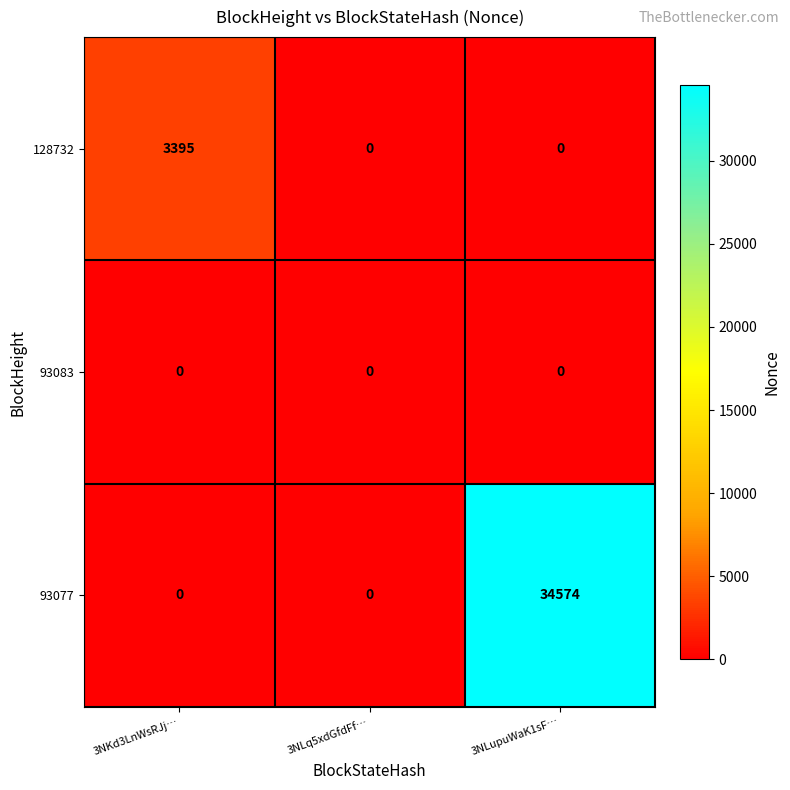

Count the 128732 values in the range 0 to 3395.

3